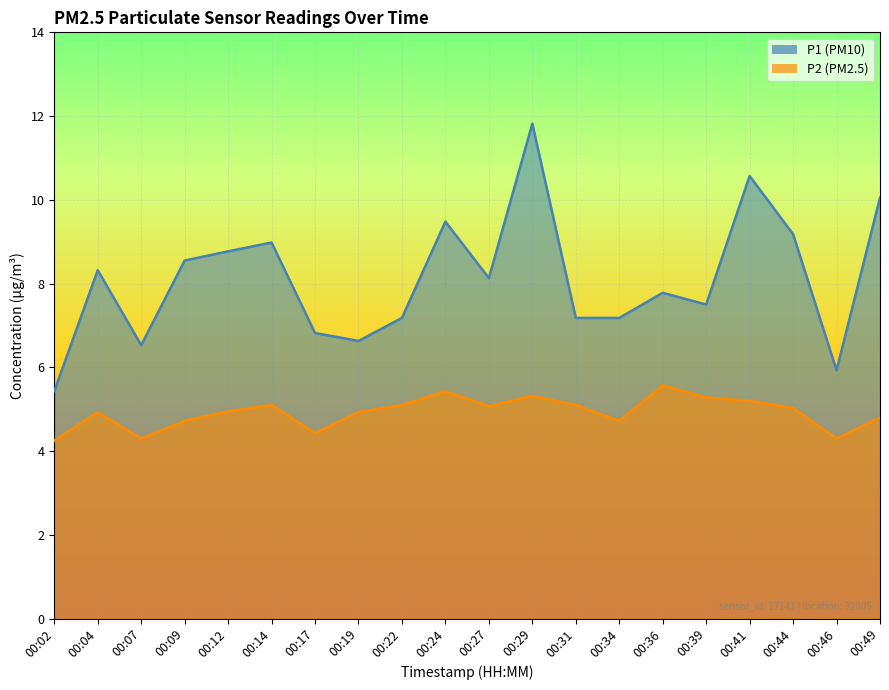

What is the sum of all P2 values?

98.5